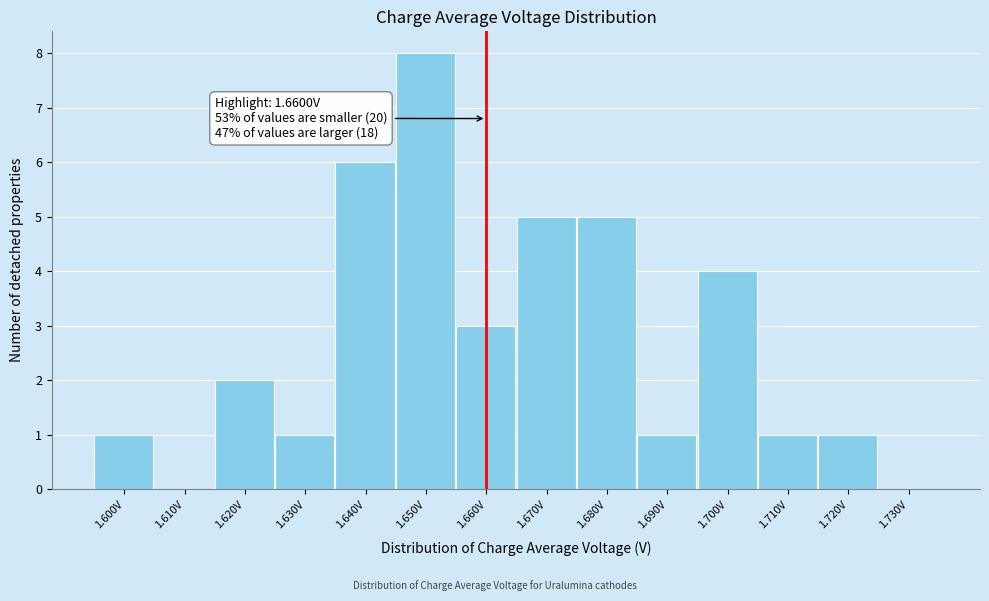

Which range on the x-axis has the tallest bar?

1.645 to 1.655